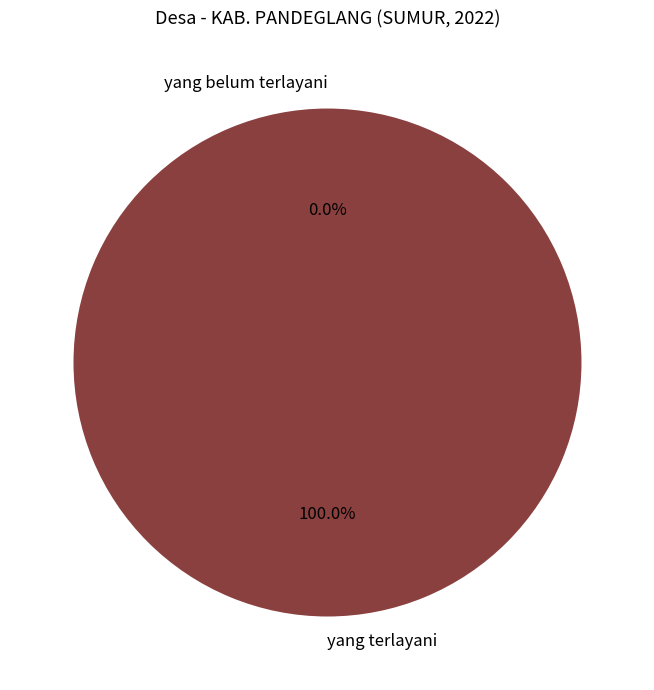

To the nearest percent, what is the difference between the largest and smallest slice percentages?

100%